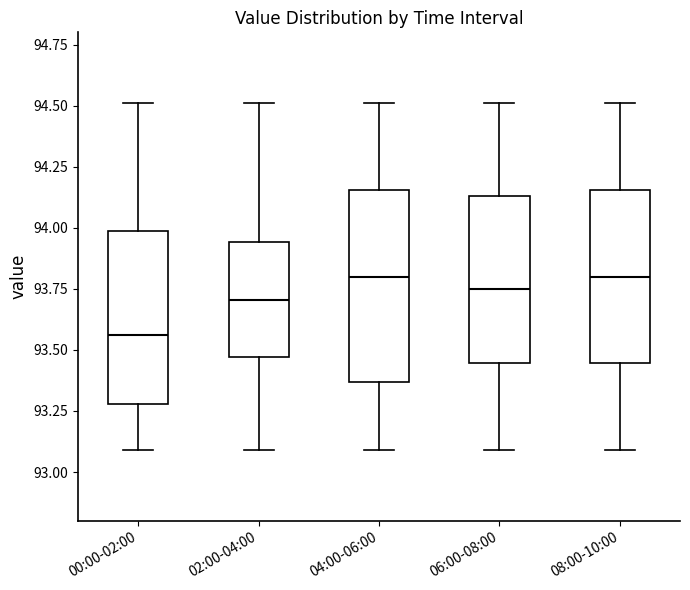

Comparing the boxes themselves (not the whiskers), which one is the tallest?

04:00-06:00